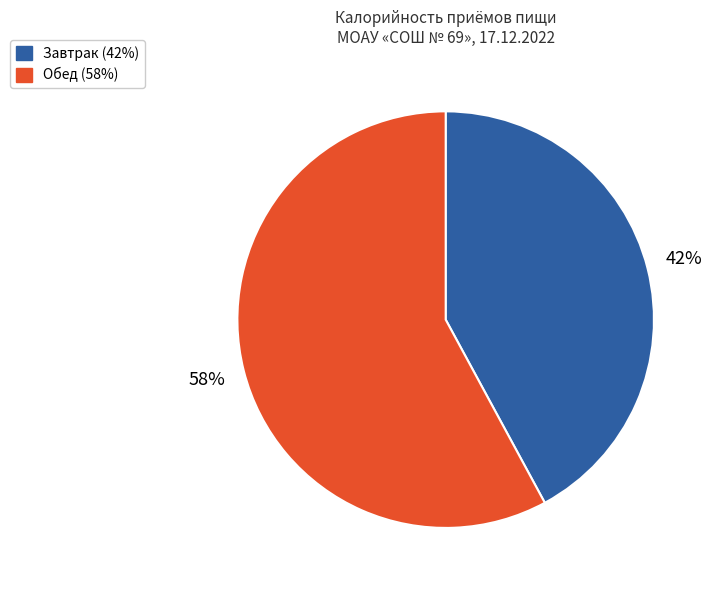

Approximately how many times larger is the value at Обед compared to Завтрак?

1.4